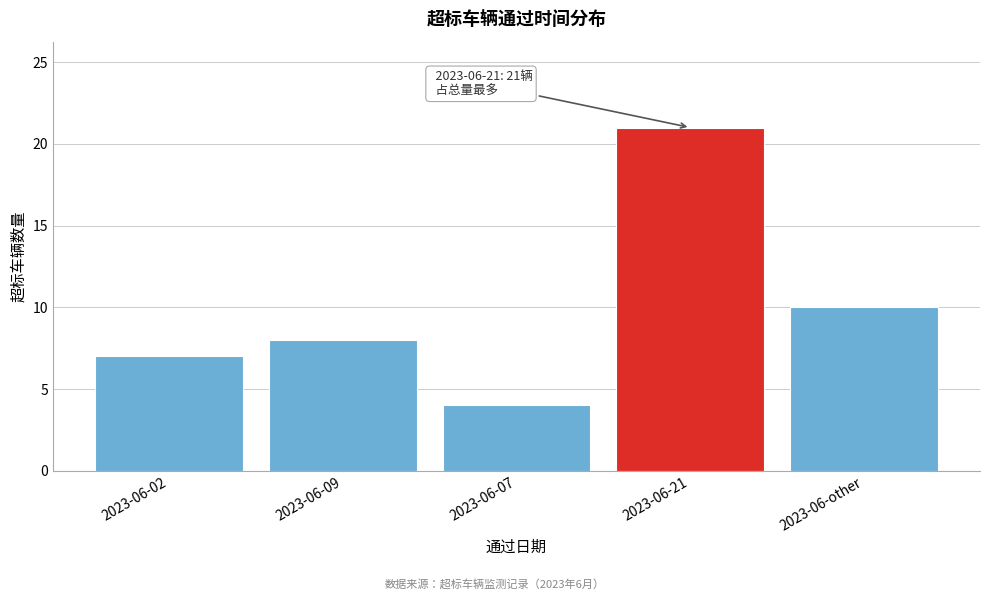

Reading right to left, what are all the values shown in this chart?

2023-06-other=10	2023-06-21=21	2023-06-07=4	2023-06-09=8	2023-06-02=7